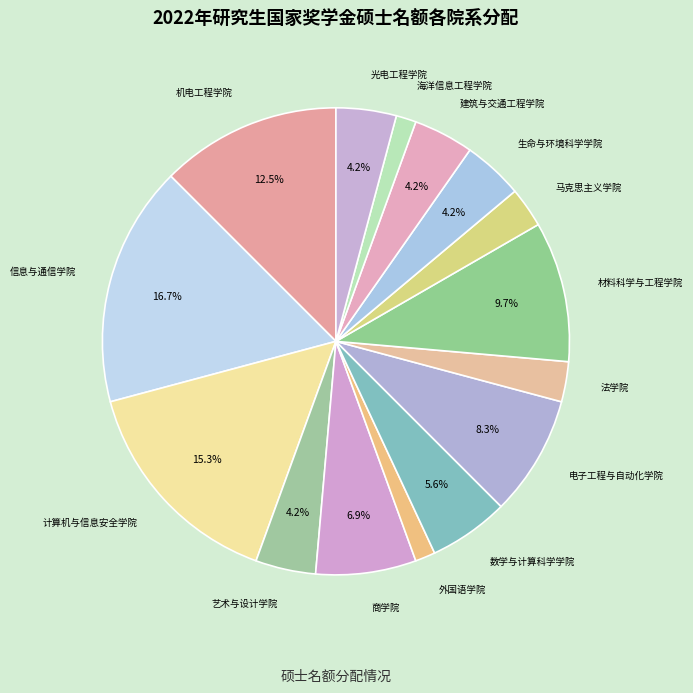

Count the number of slices in the pie.

15